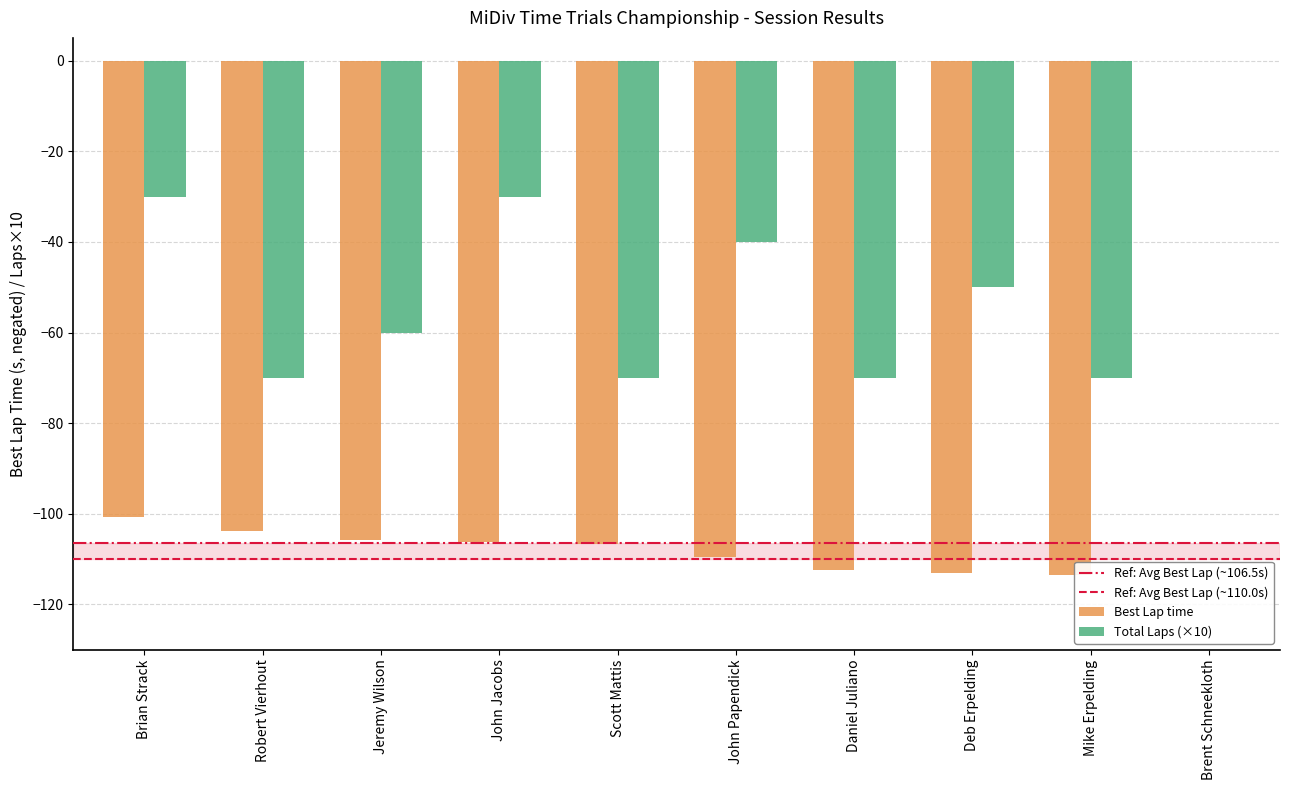

Is it true that Total Laps (×10) equals -72.1 at Deb Erpelding?

False